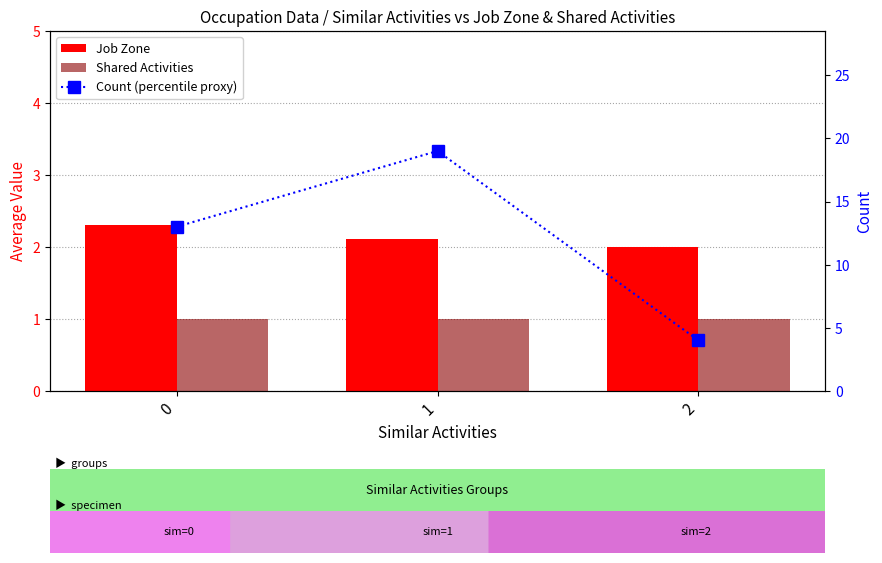

What is the highest value of the Shared Activities series?

1.0